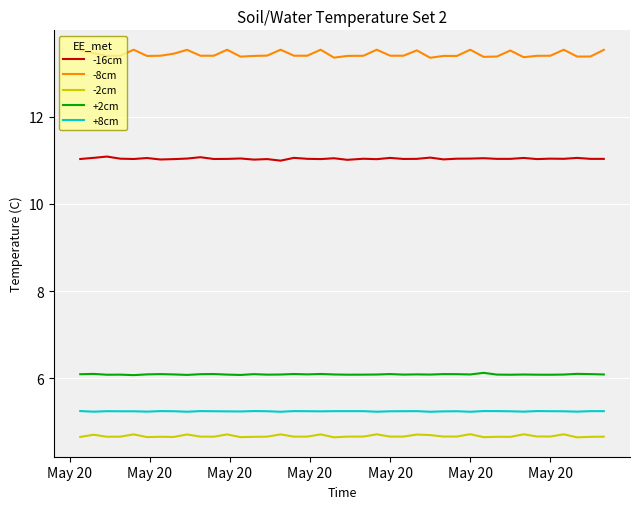

True or false: -16cm and -8cm cross at least once.

False